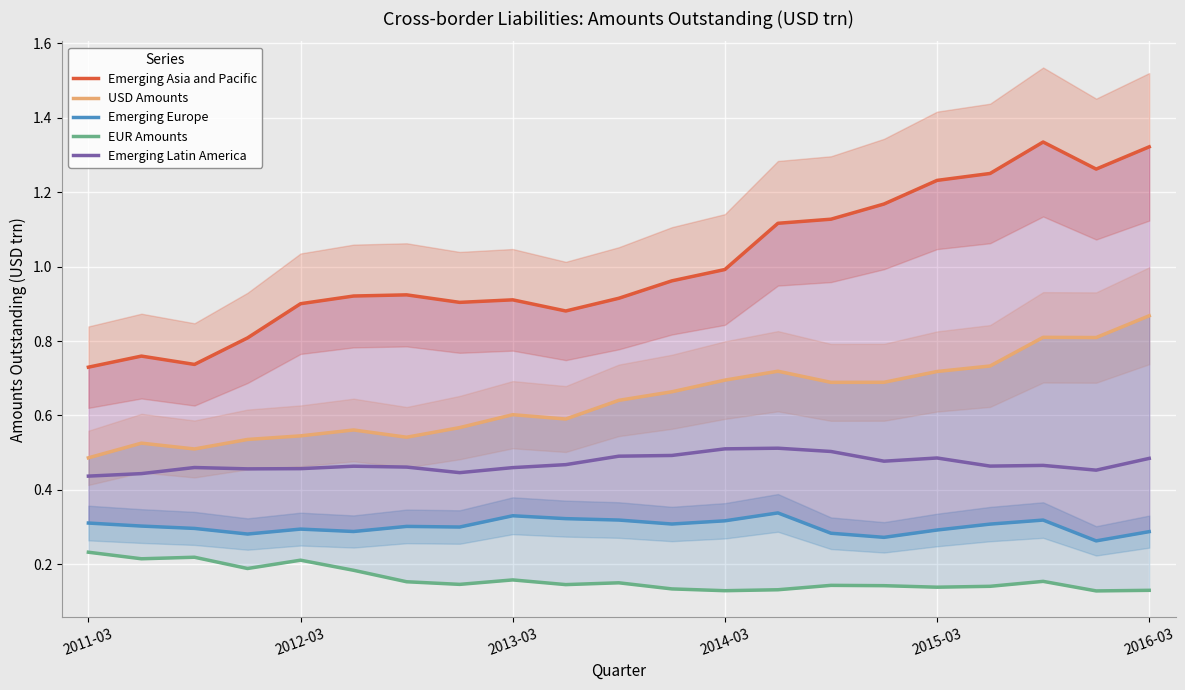

In USD Amounts, how many points are lower than both neighbors (excluding endpoints)?

5